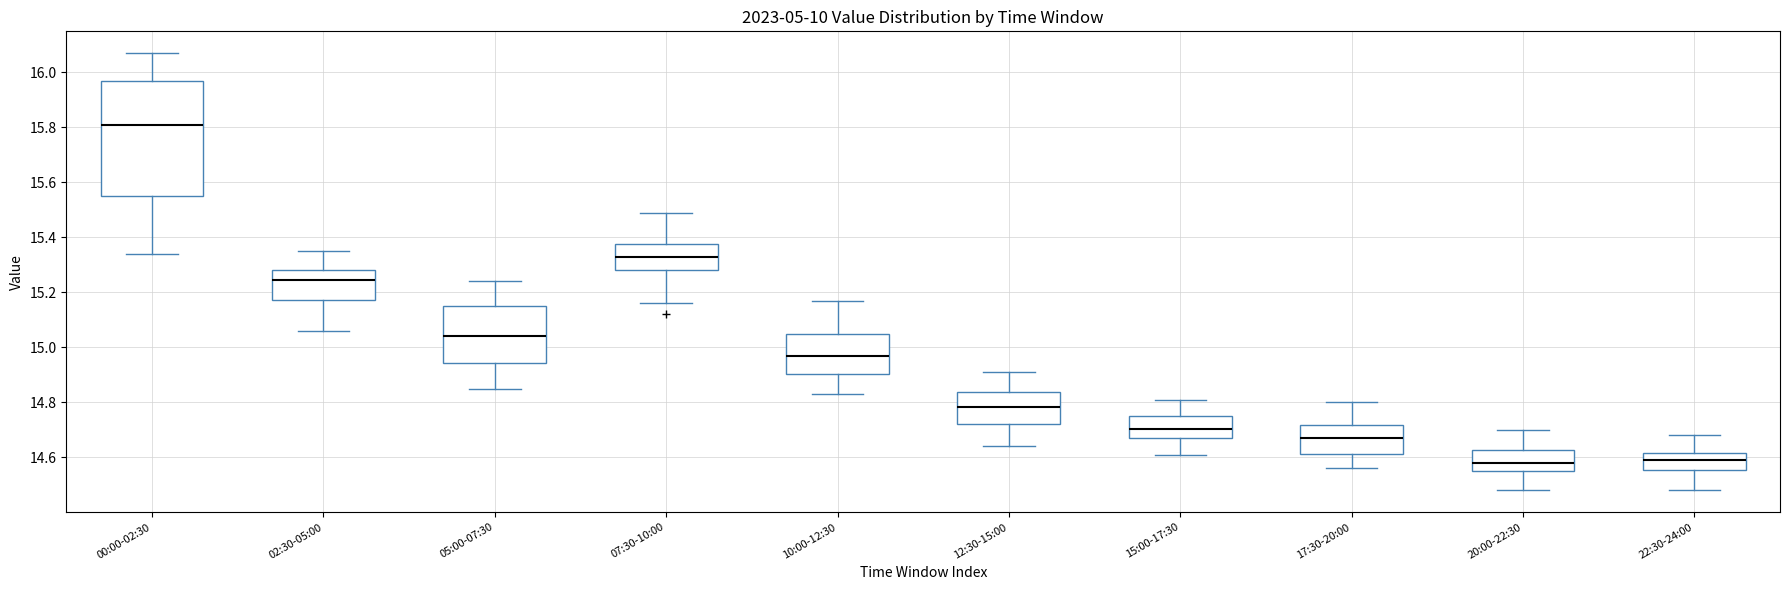

Reading left to right, read every box against the y-axis: the position of its median line, the range the box covers, and the ends of its whiskers. The values are not printed on the chart, so give them approximately, as read against the axis.

00:00-02:30: median 15.82, box 15.56 to 15.96, whiskers 15.34 to 16.08
02:30-05:00: median 15.24, box 15.18 to 15.28, whiskers 15.06 to 15.36
05:00-07:30: median 15.04, box 14.94 to 15.16, whiskers 14.86 to 15.24
07:30-10:00: median 15.34, box 15.28 to 15.38, whiskers 15.16 to 15.50
10:00-12:30: median 14.98, box 14.90 to 15.06, whiskers 14.84 to 15.18
12:30-15:00: median 14.78, box 14.72 to 14.84, whiskers 14.64 to 14.92
15:00-17:30: median 14.70, box 14.68 to 14.76, whiskers 14.62 to 14.82
17:30-20:00: median 14.68, box 14.62 to 14.72, whiskers 14.56 to 14.80
20:00-22:30: median 14.58, box 14.56 to 14.62, whiskers 14.48 to 14.70
22:30-24:00: median 14.60, box 14.56 to 14.62, whiskers 14.48 to 14.68